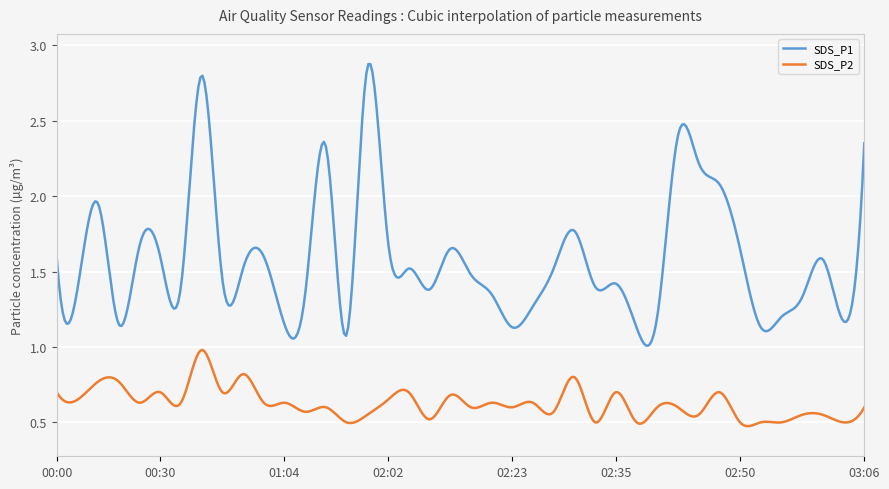

True or false: SDS_P1 and SDS_P2 cross at least once.

False